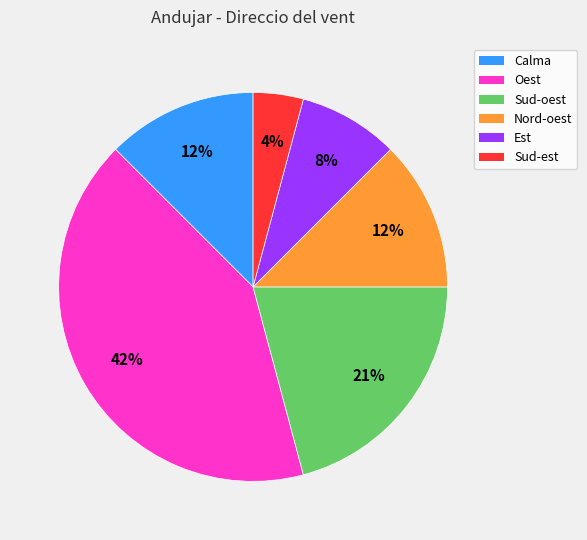

Approximately how many times larger is the value at Calma compared to Oest?

0.3